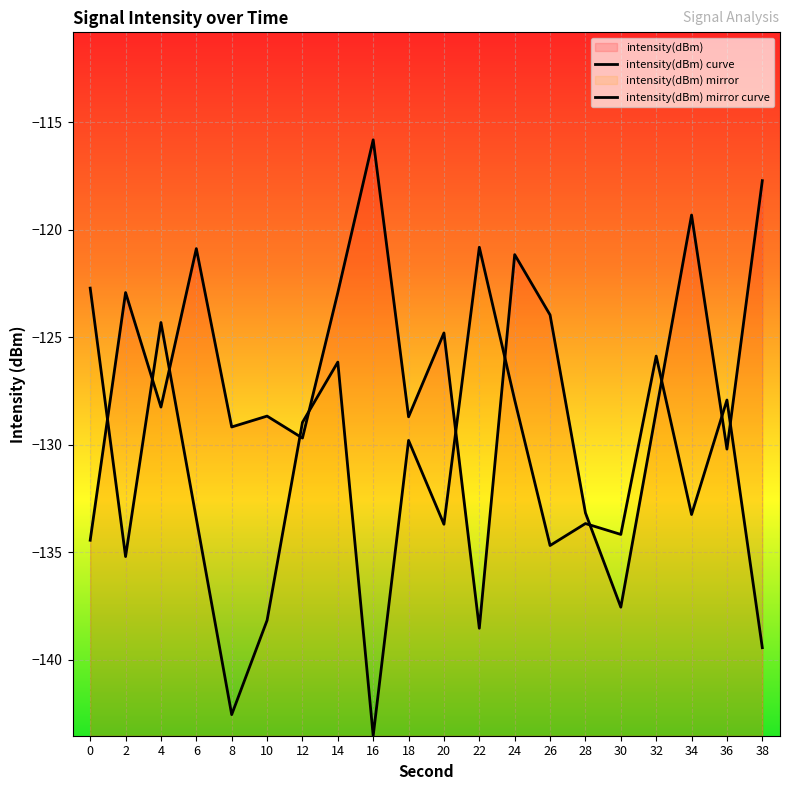

What is the approximate value of intensity(dBm) mirror curve at 6?

-133.4